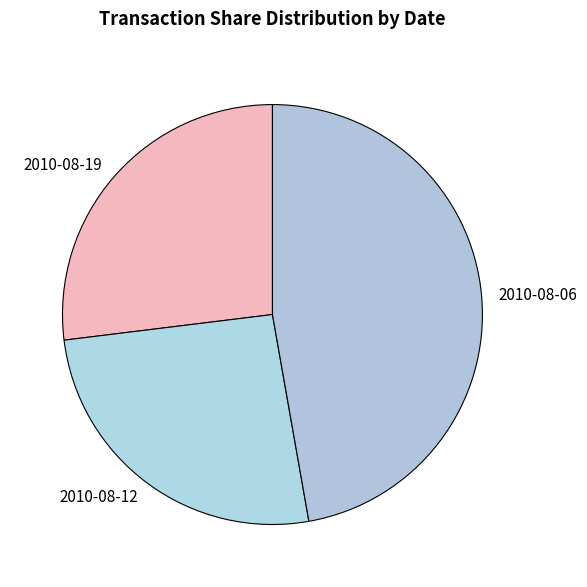

Is the sum of 2010-08-19 and 2010-08-12 greater than half?

Yes